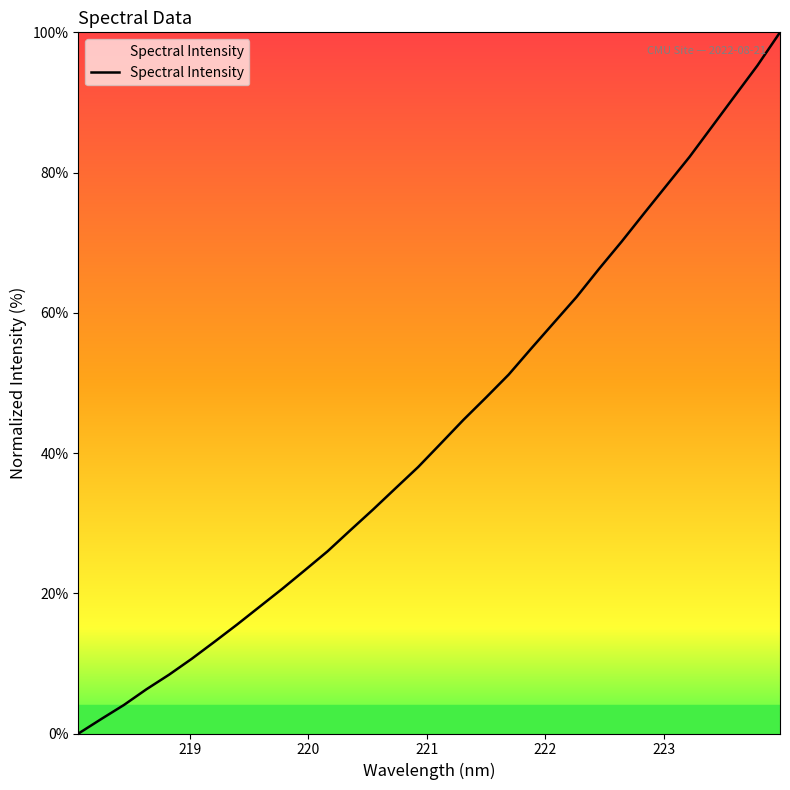

How many values are above zero?

31